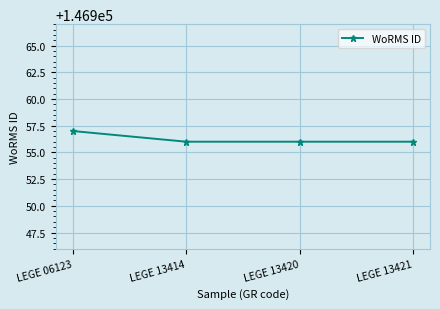

How many lines are shown in the chart?

1